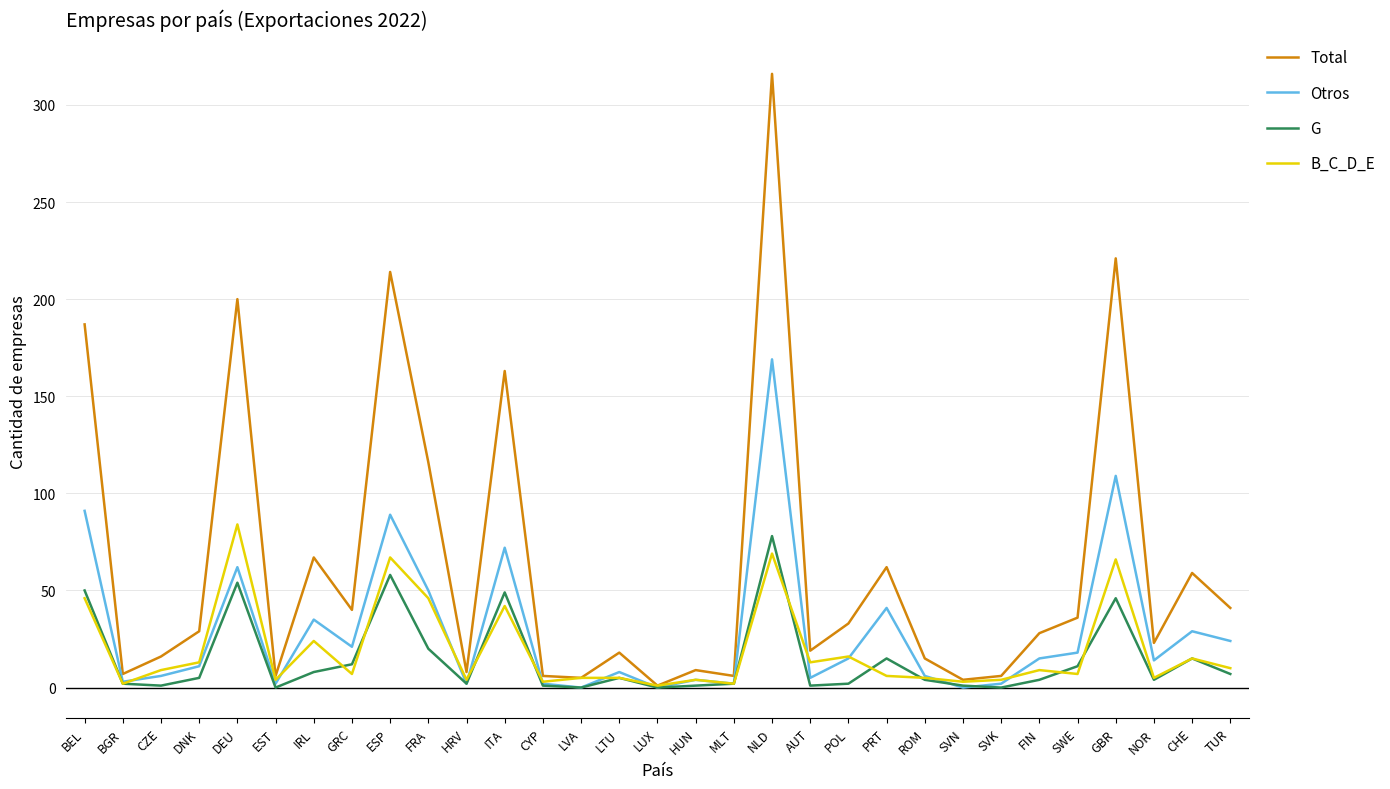

Which series has the largest total across all categories?

Total